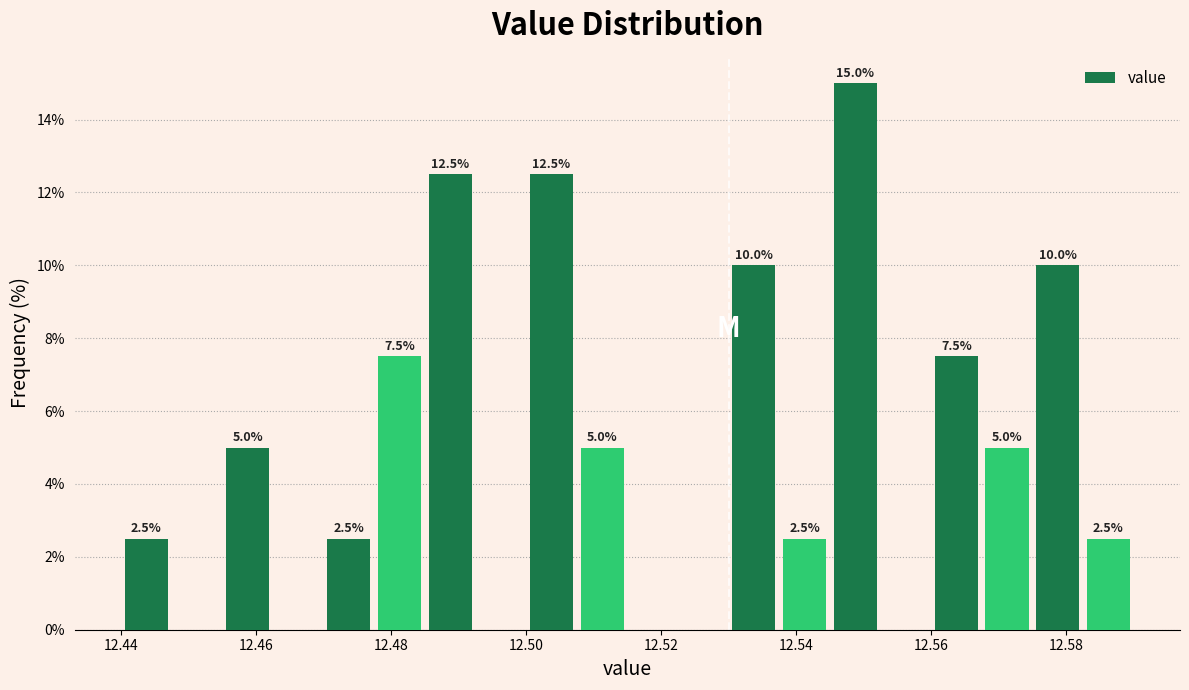

Read against the x-axis, roughly where is the centre of the tallest bar?

12.548